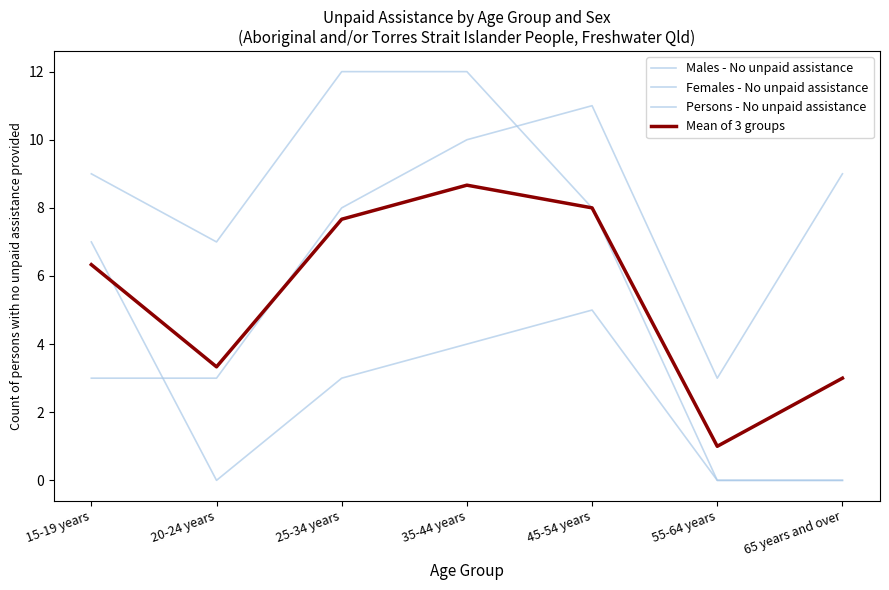

Does the chart display data point markers on the line(s)?

No